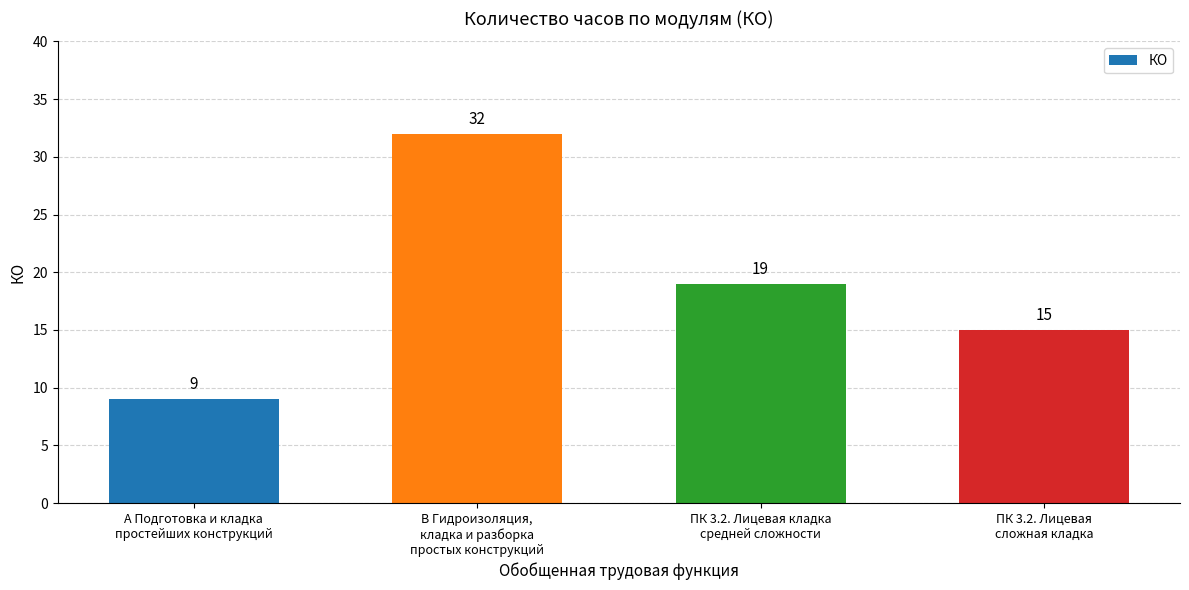

Is it true that the value at ПК 3.2. Лицевая
сложная кладка is 6?

False